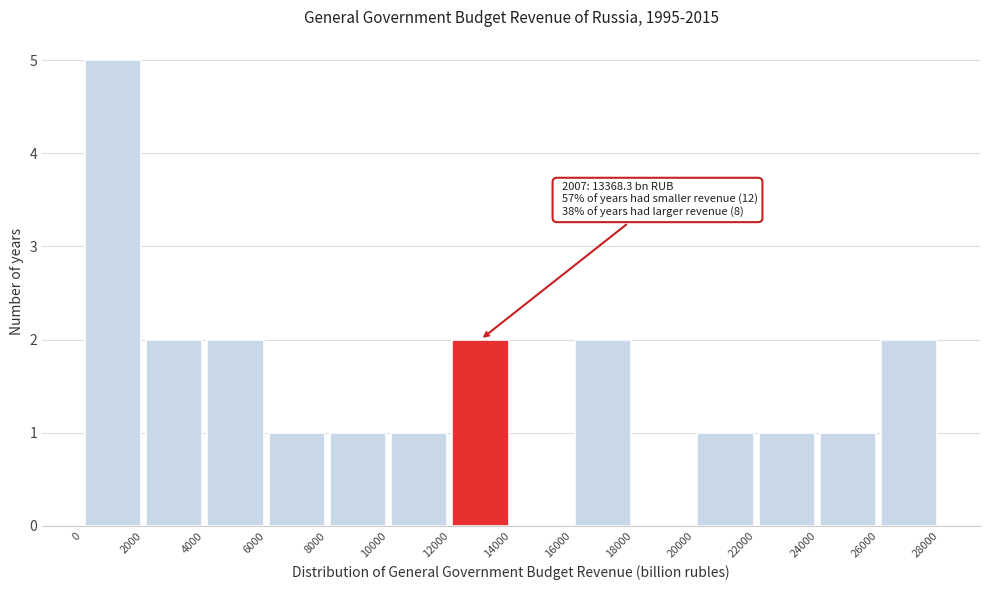

Which range on the x-axis has the tallest bar?

0 to 2000